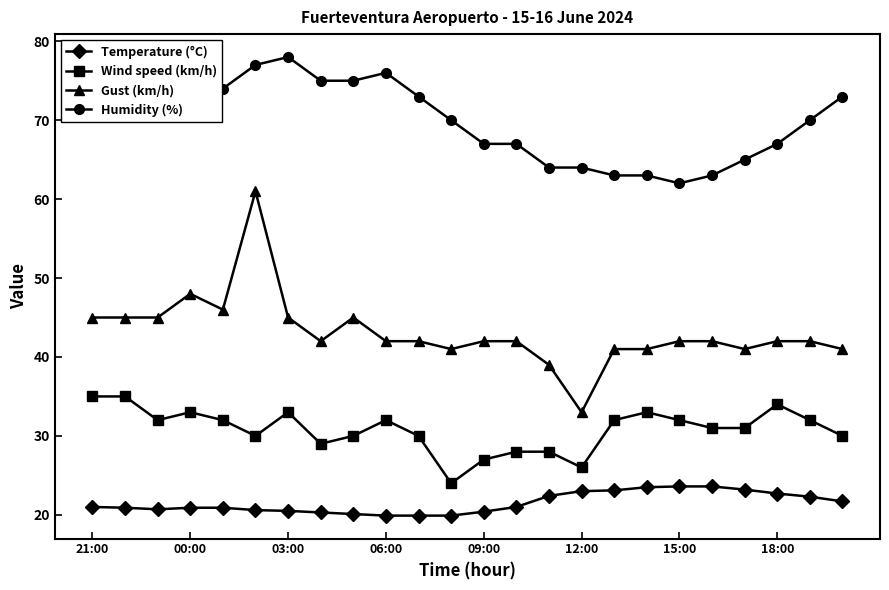

Which series has the largest total across all categories?

Humidity (%)